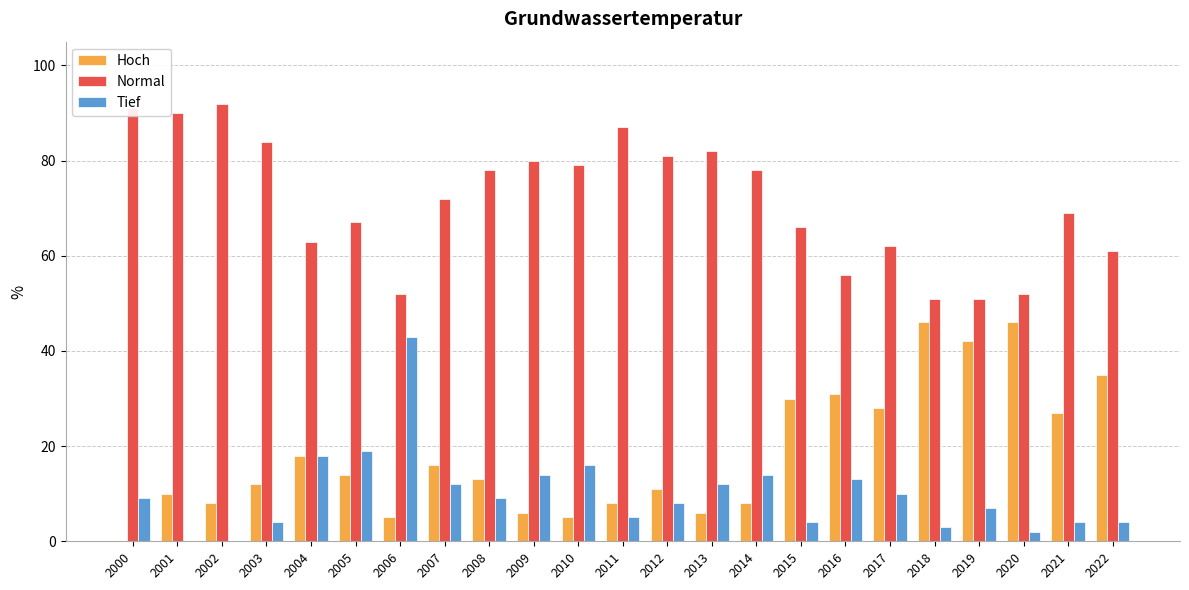

What is the average value of the Hoch series?

18